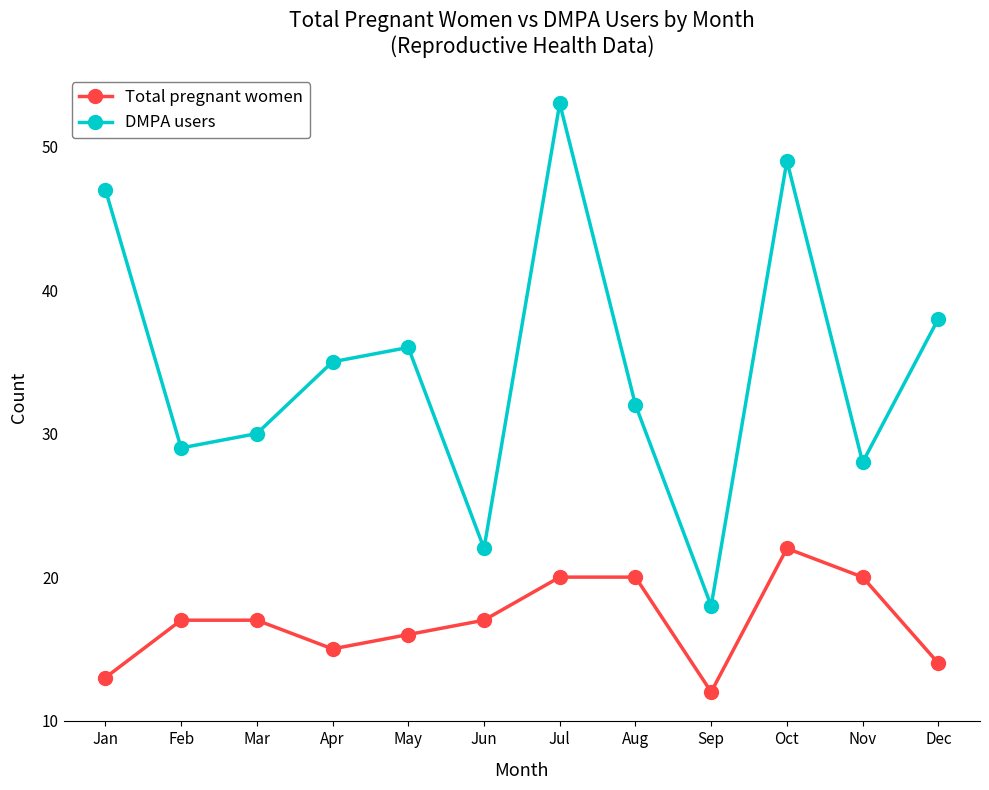

At which category does the chart reach its minimum across all series?

Sep